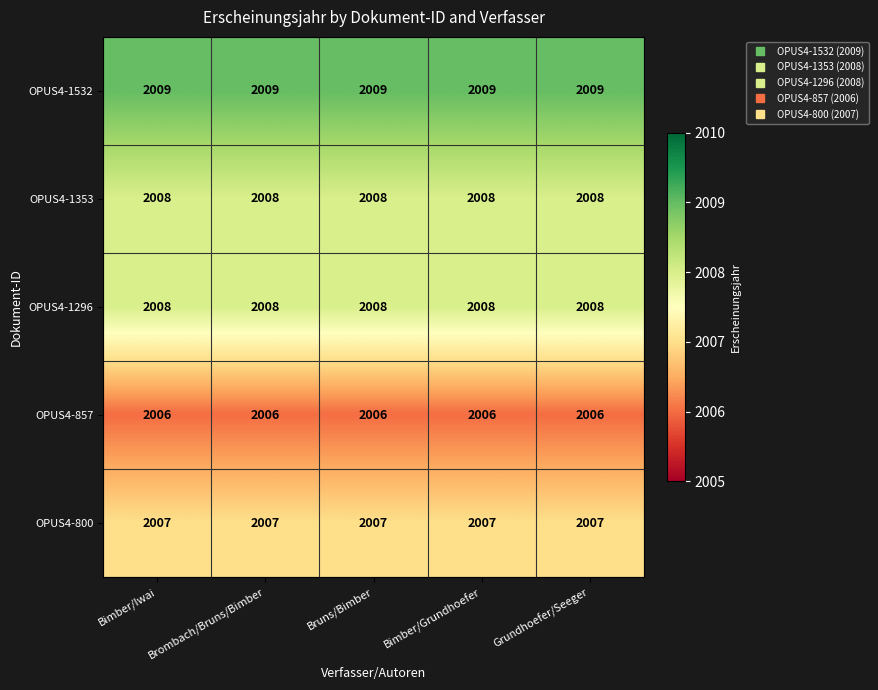

What is the total value across all series at Grundhoefer/Seeger?

10038